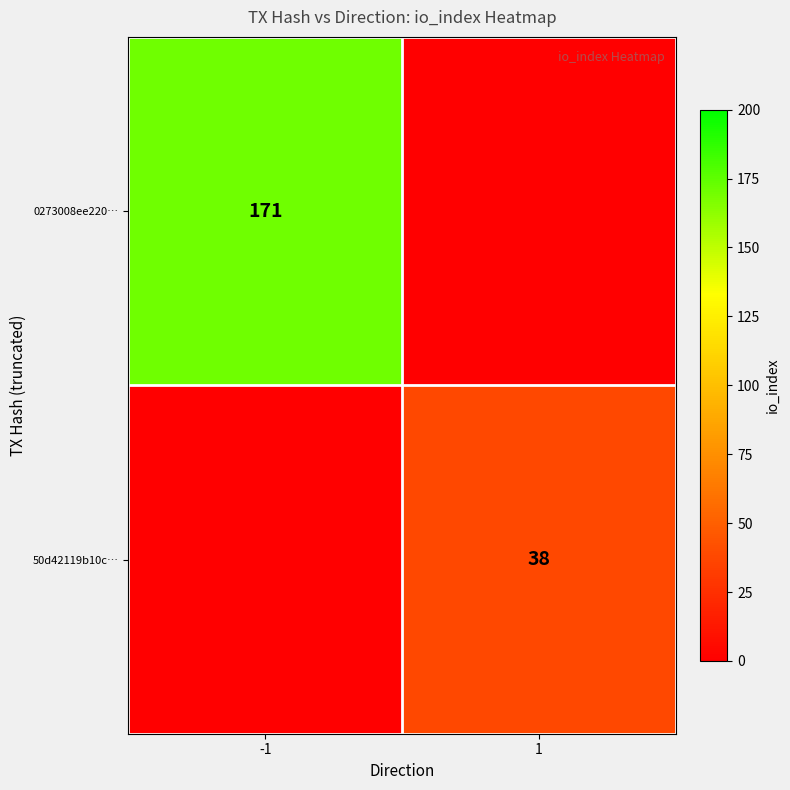

What is the difference between the highest and lowest values at -1?

171